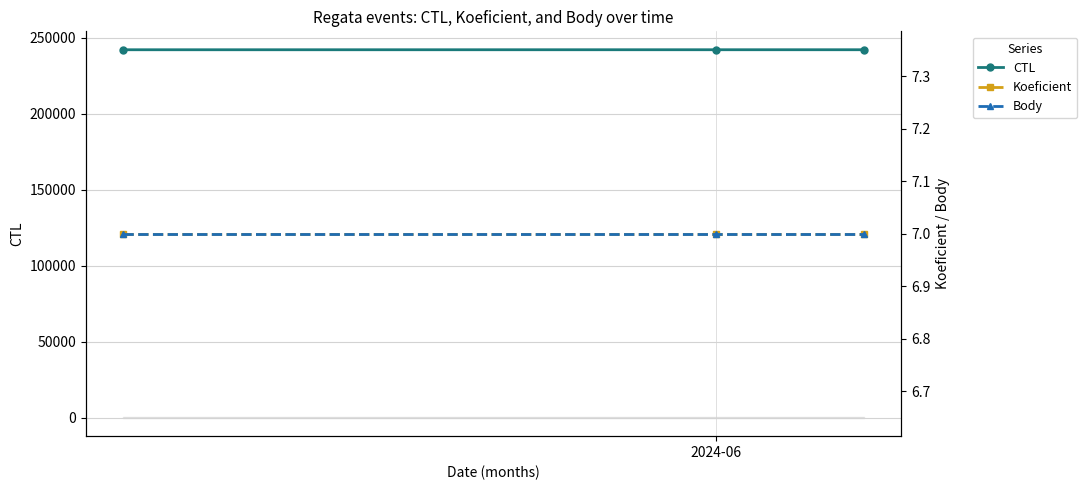

How many lines are shown in the chart?

3